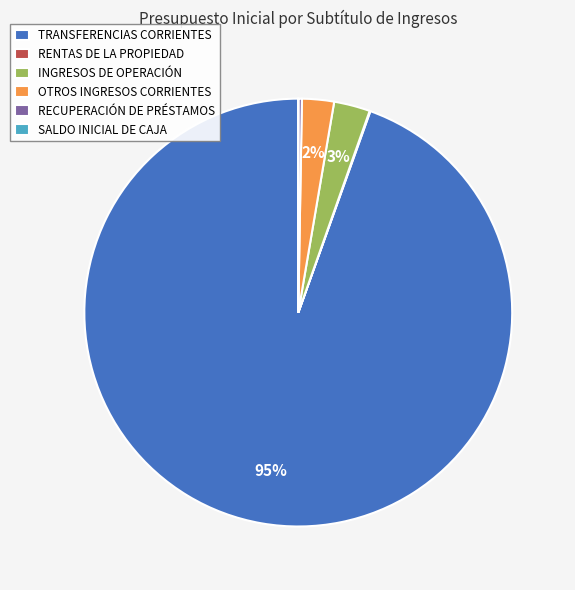

Is it true that TRANSFERENCIAS CORRIENTES is 99% of the pie?

False